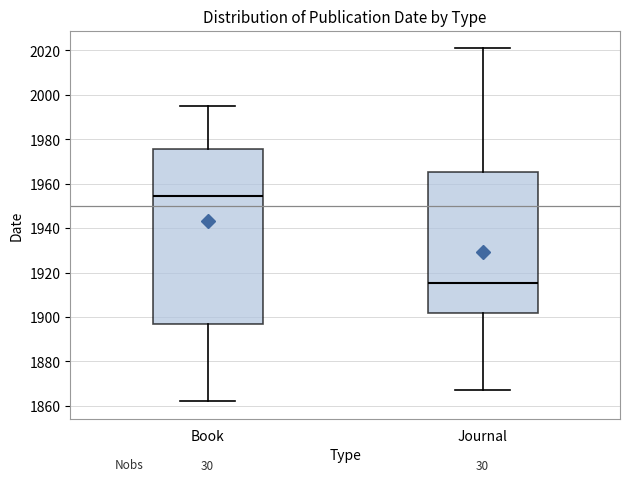

Which box has the highest median line?

Book